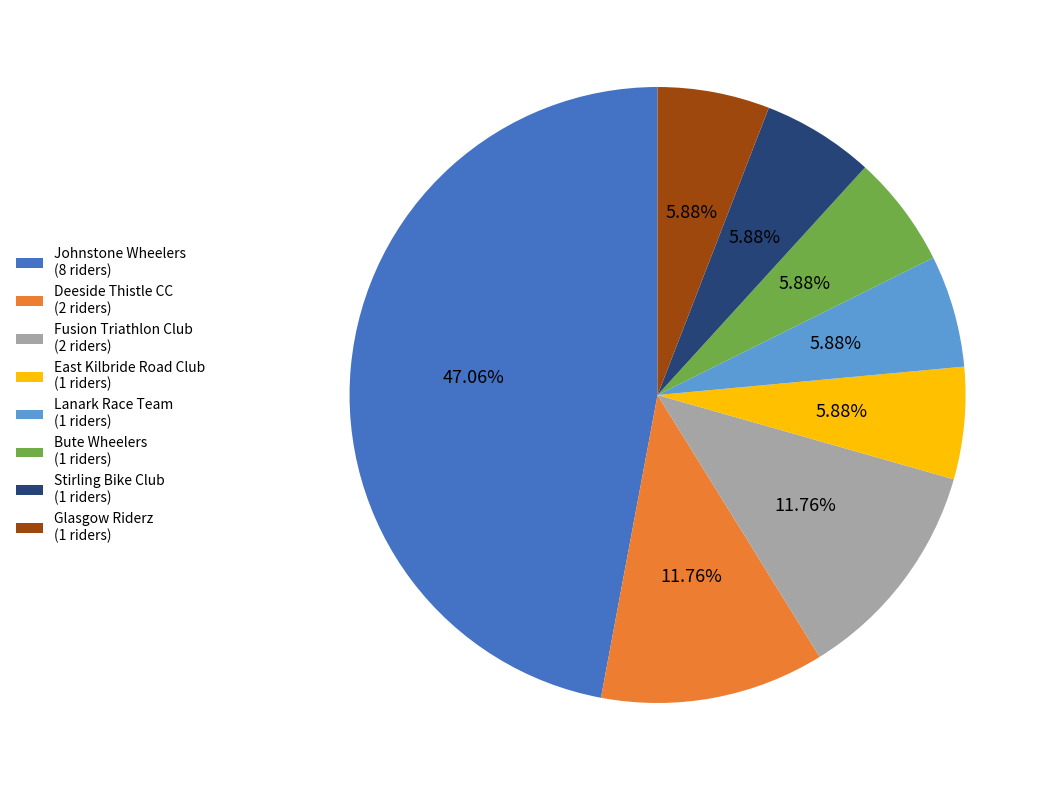

Does any single category account for the majority?

No